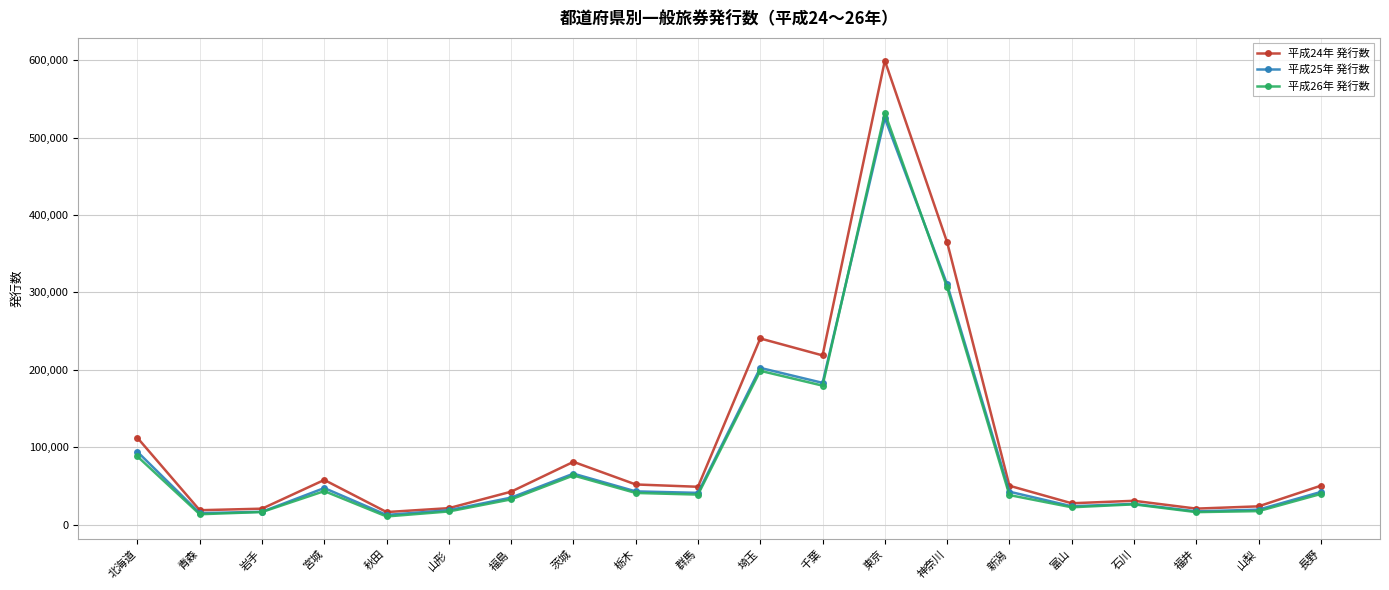

Between 山形 and 東京, which series saw the biggest shift?

平成24年 発行数